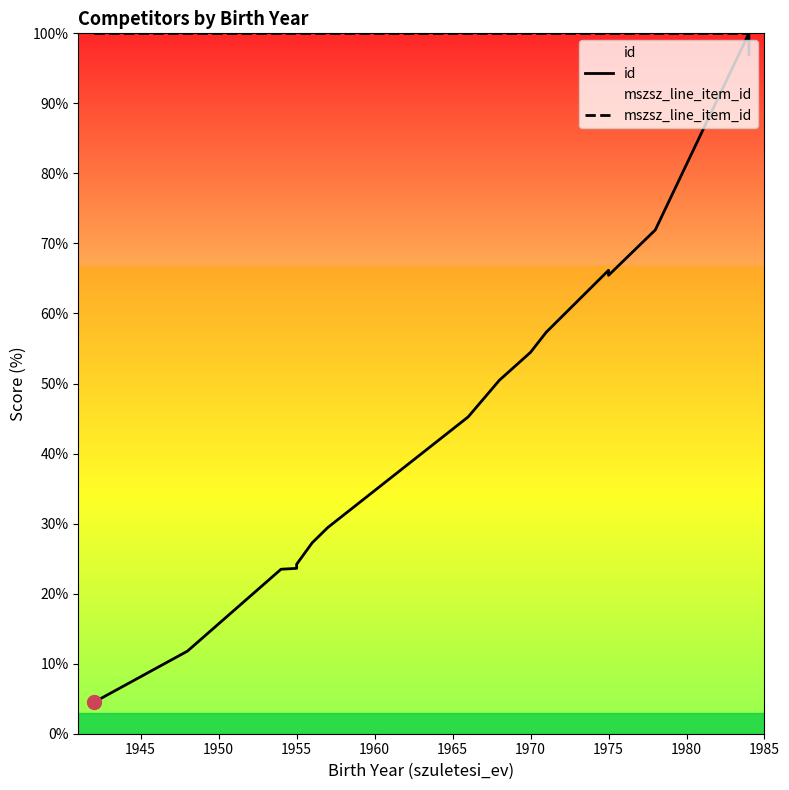

Is the value of id at 14 greater than the value of mszsz_line_item_id at 1960?

No